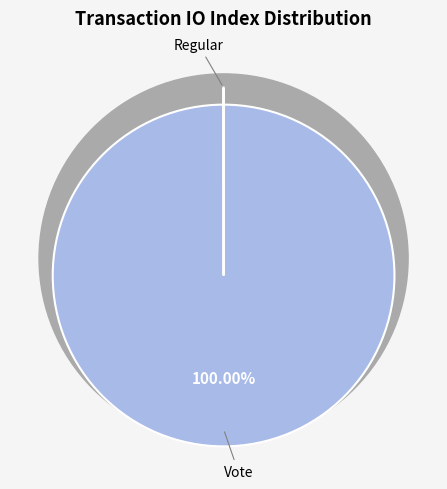

To the nearest percent, what is the combined percentage of Vote and Regular?

100%